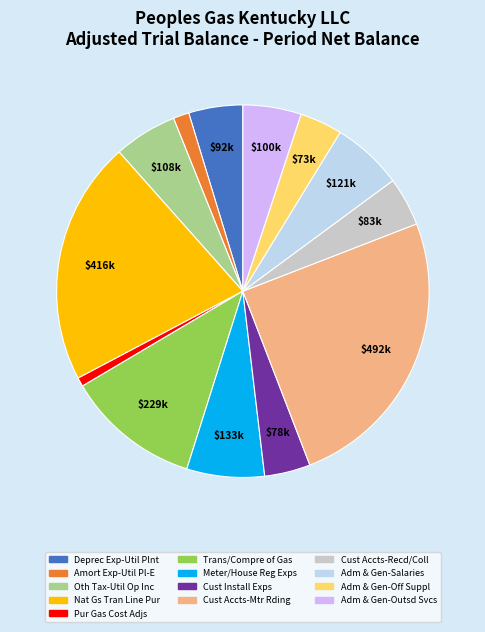

Does any single category account for the majority?

No